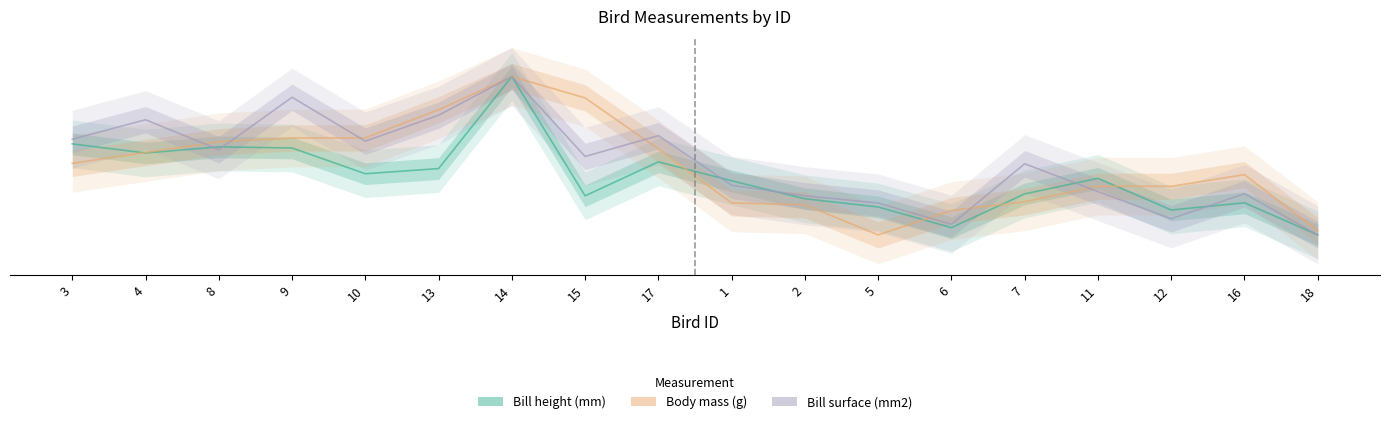

At how many categories does at least one series exceed 80?

17